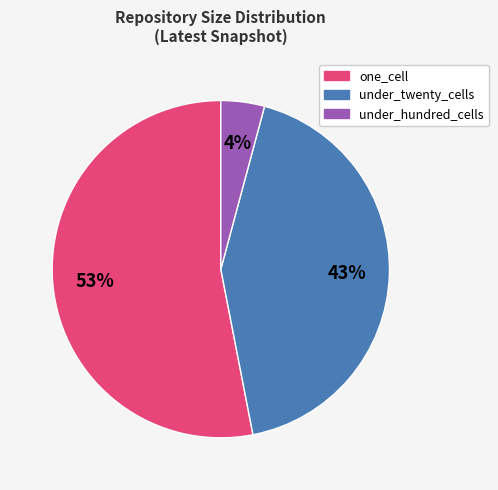

To the nearest percent, what is the average slice percentage?

33%